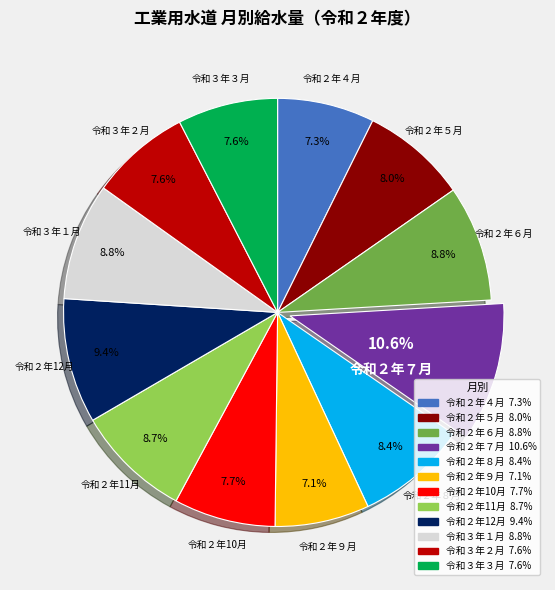

How many segments does this pie chart have?

12